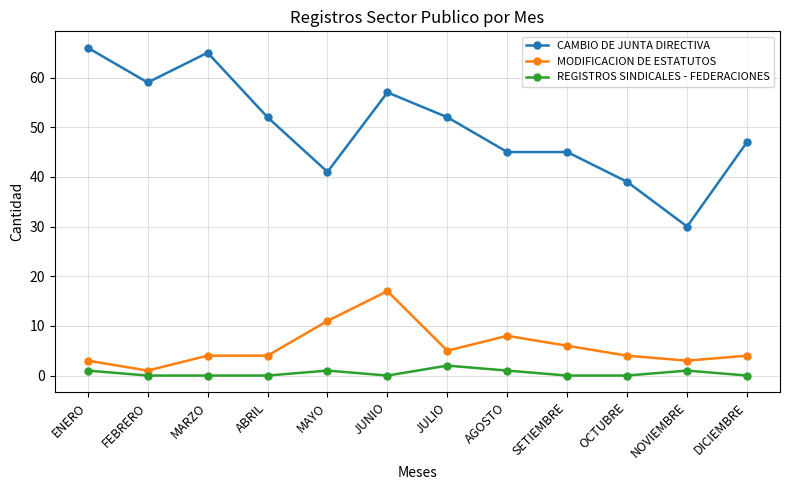

What is the spread (max minus min) of values at FEBRERO?

59